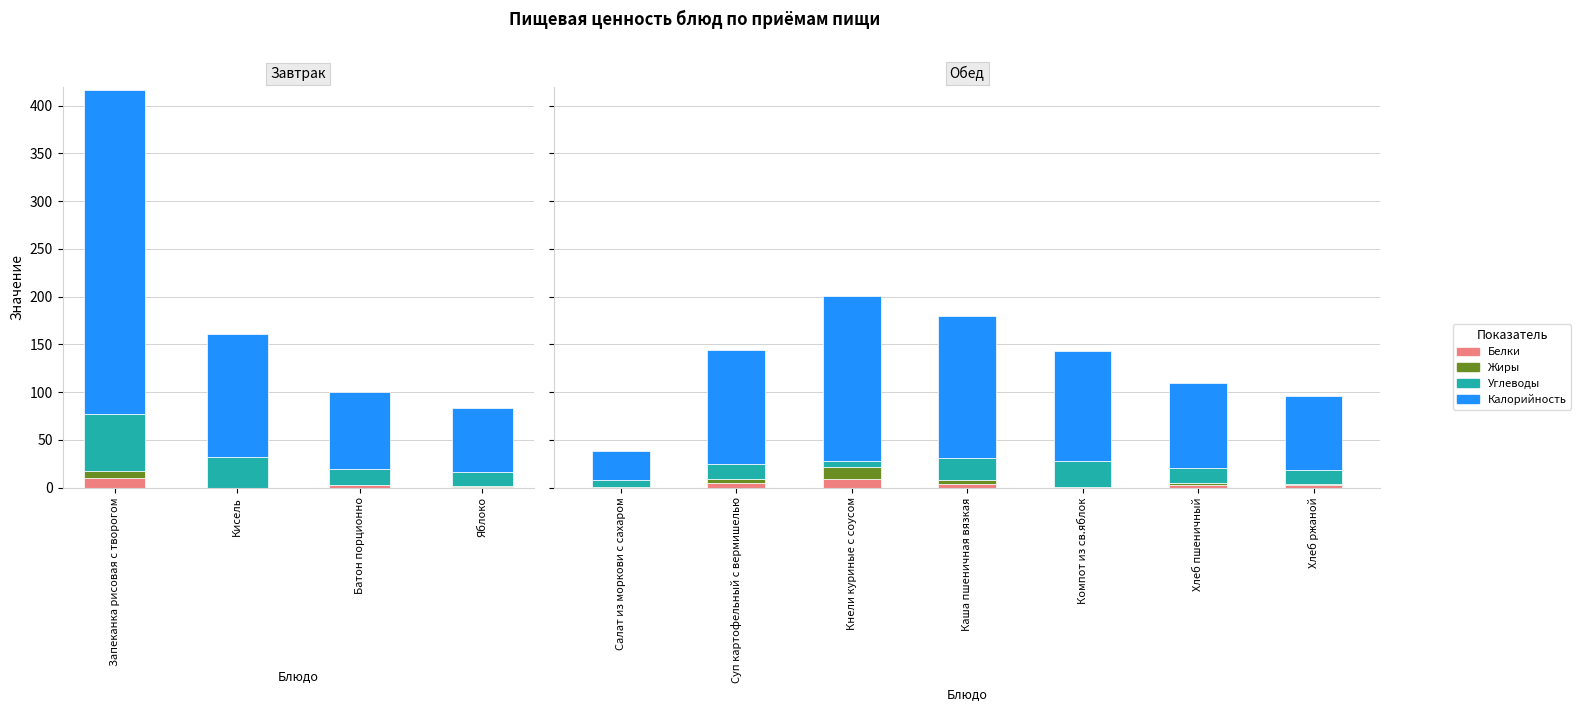

Which series changed the most between Кнели куриные с соусом and Хлеб ржаной?

Калорийность